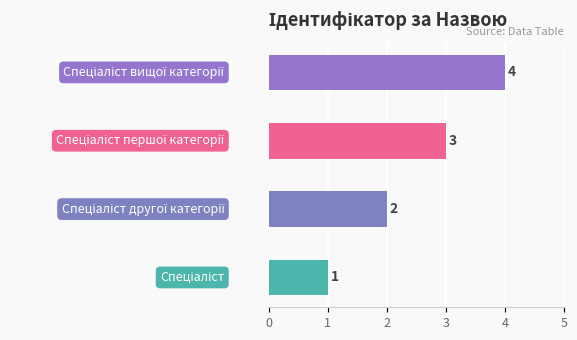

Between Спеціаліст першої категорії and Спеціаліст вищої категорії, which is larger?

Спеціаліст вищої категорії